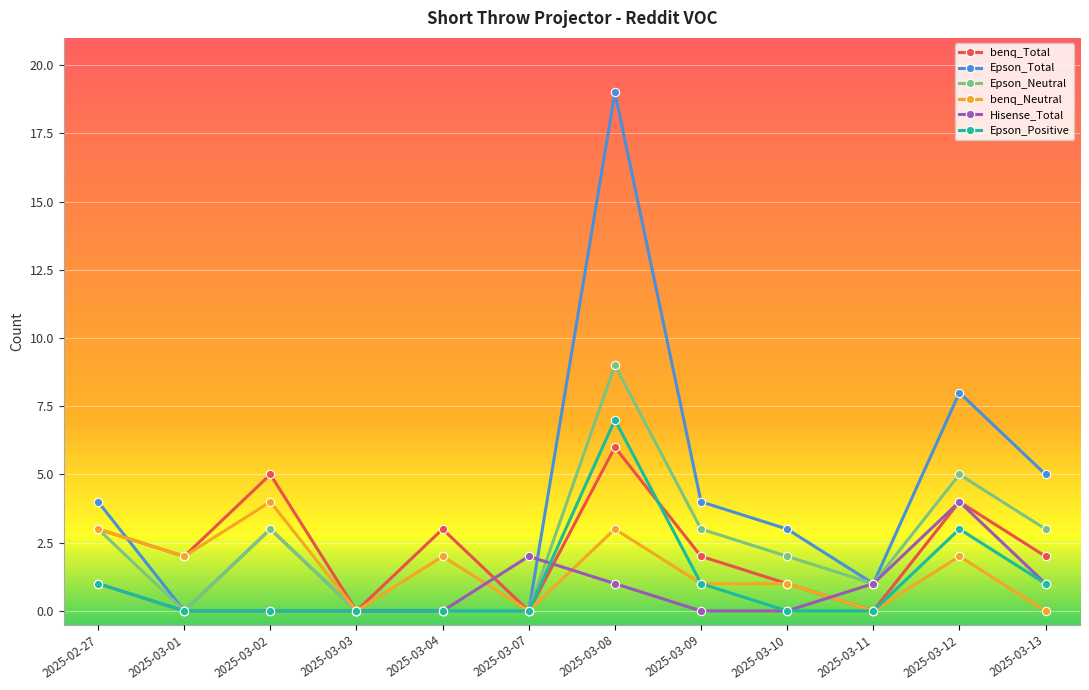

Count the Epson_Neutral values in the range 0 to 3.

10